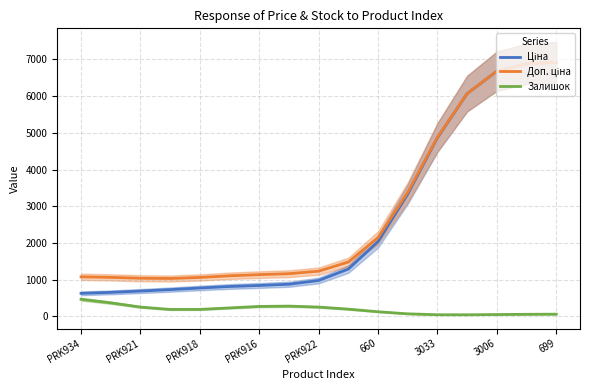

Is it true that Залишок equals 44.0 at 13?

True